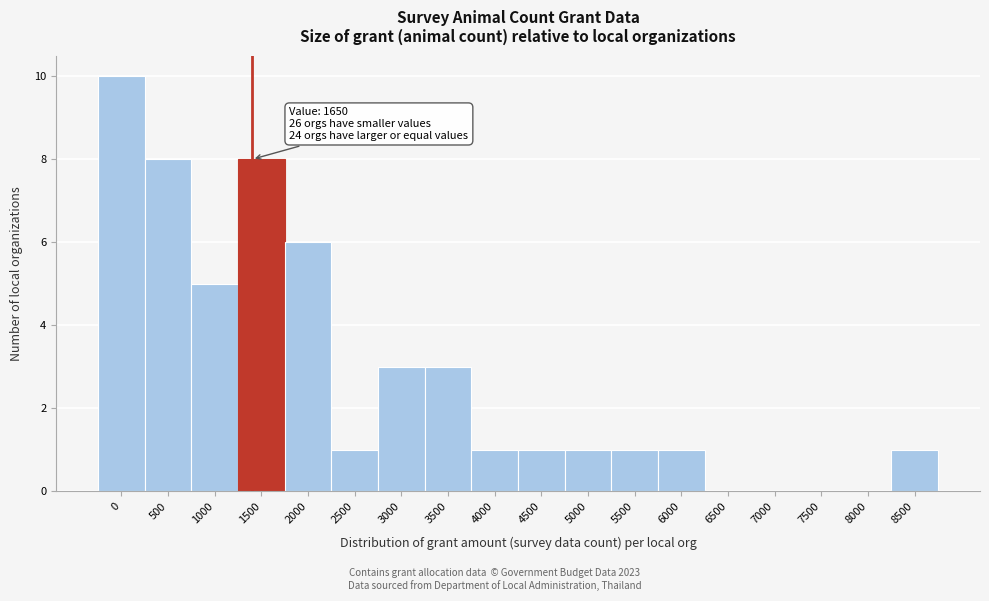

Reading left to right, transcribe all the data shown in this chart.

0=10	500=8	1000=5	1500=8	2000=6	2500=1	3000=3	3500=3	4000=1	4500=1	5000=1	5500=1	6000=1	6500=0	7000=0	7500=0	8000=0	8500=1